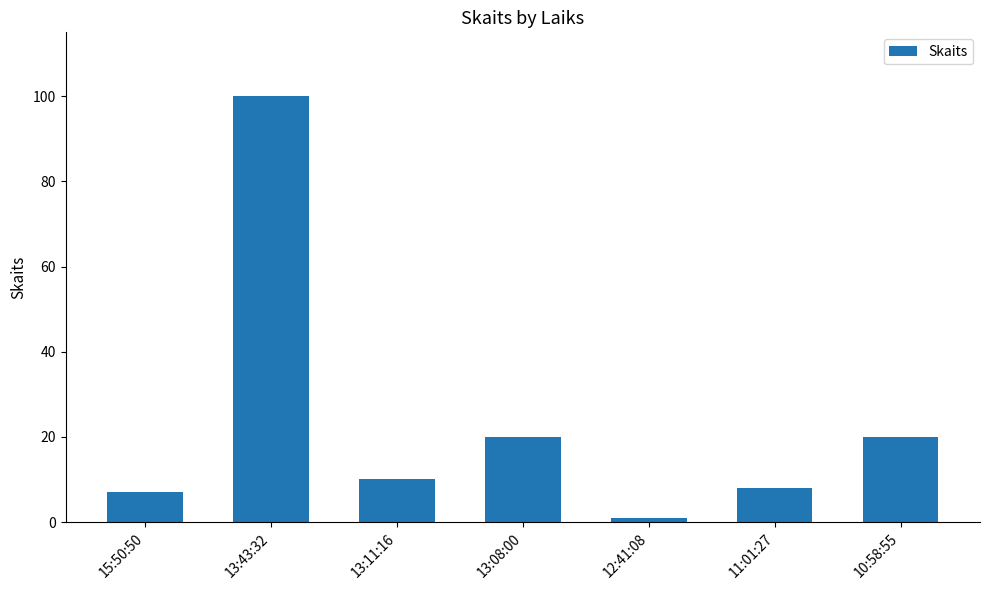

True or false: the data shows 7 at 15:50:50.

True